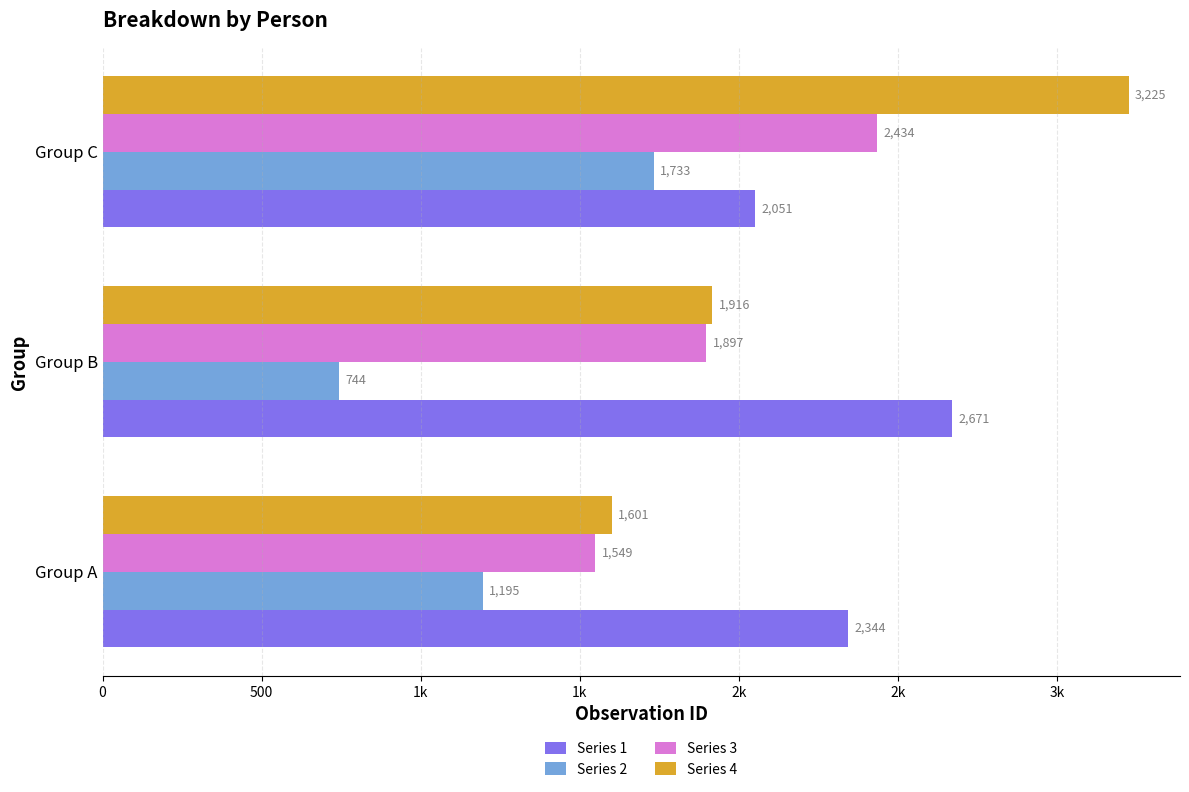

Reading right to left, transcribe all the data shown in this chart.

Series 1: 2051	2671	2344
Series 2: 1733	744	1195
Series 3: 2434	1897	1549
Series 4: 3225	1916	1601